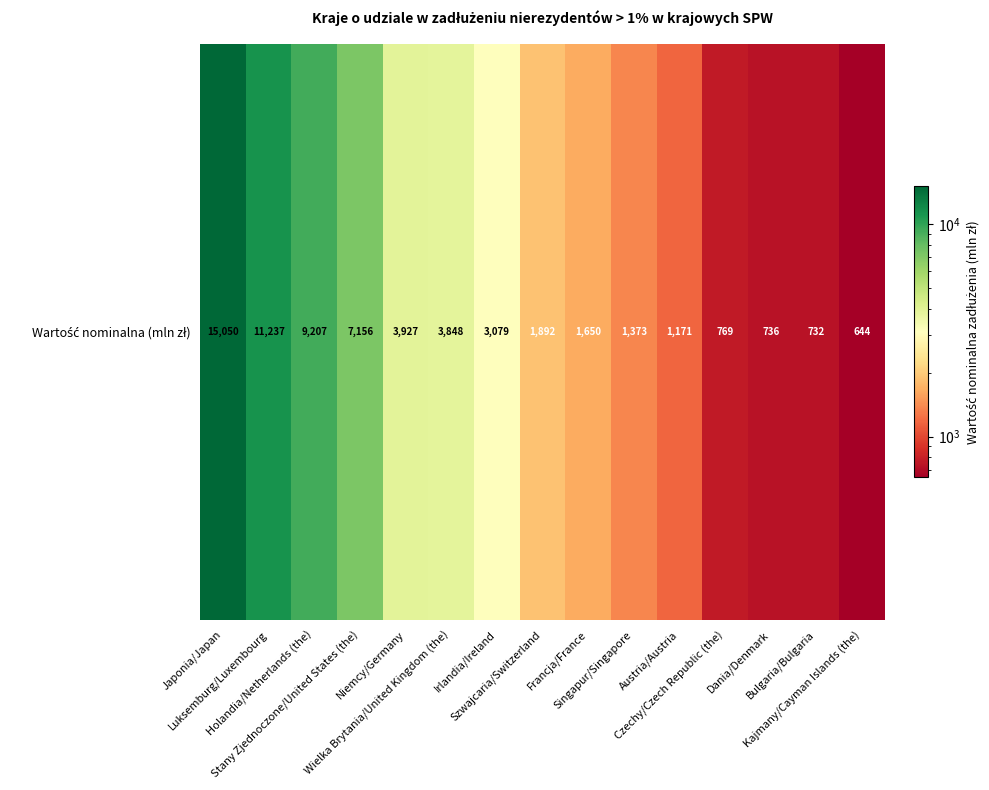

What is the change in value from Irlandia/Ireland to Singapur/Singapore?

-1706.0